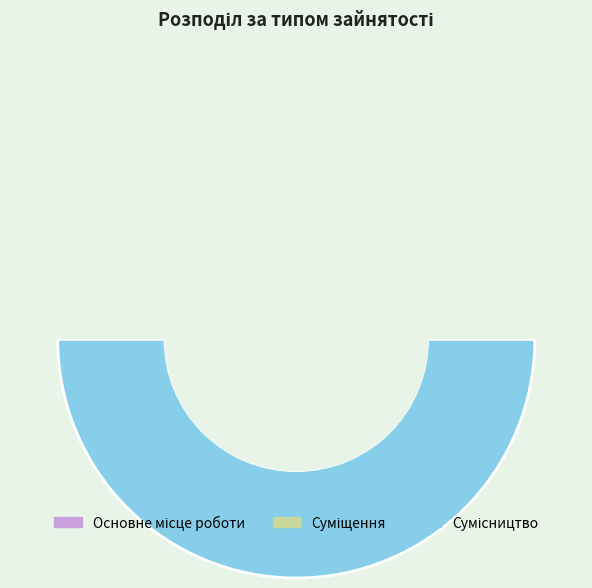

Rank the categories by value from lowest to highest.

Основне місце роботи, Суміщення, Сумісництво